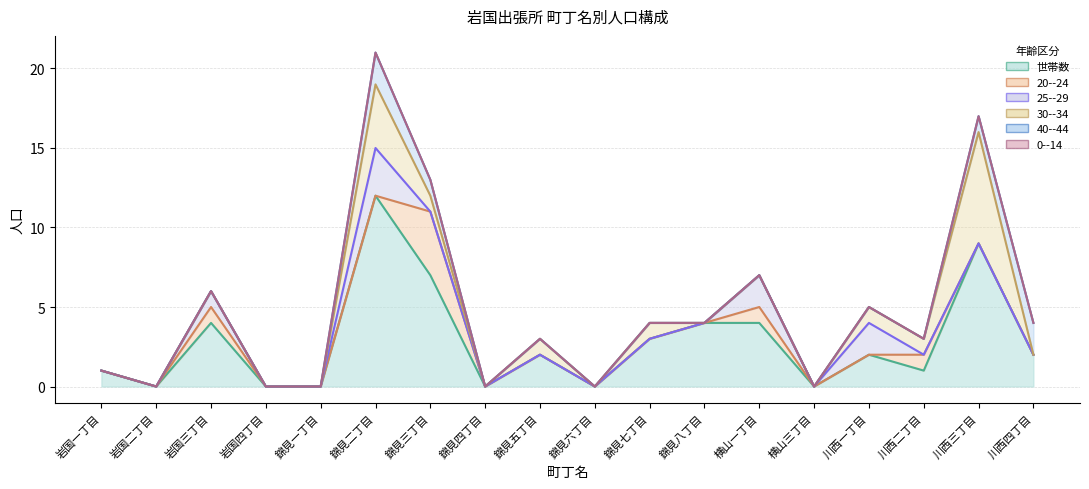

Which series changed the most between 岩国一丁目 and 錦見七丁目?

世帯数